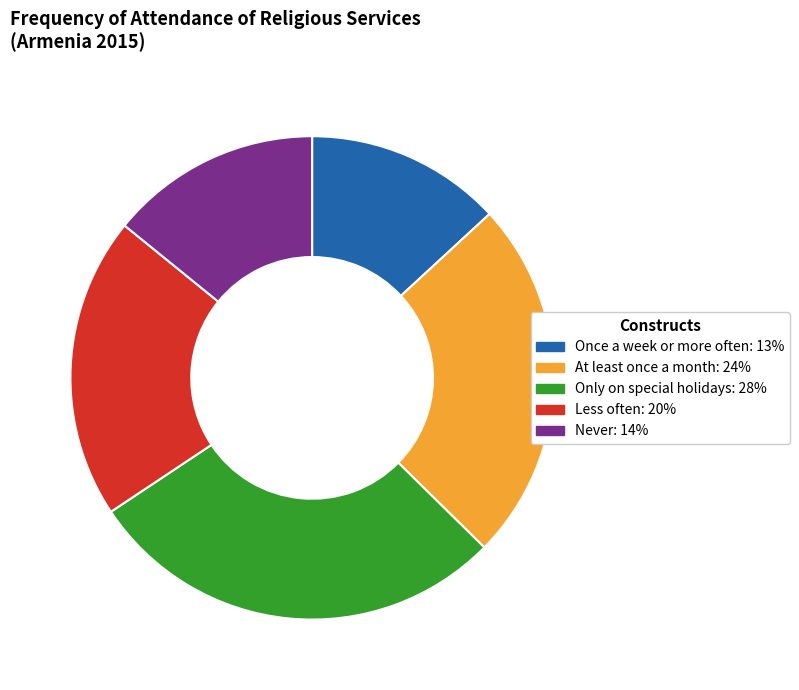

Does any single category account for the majority?

No